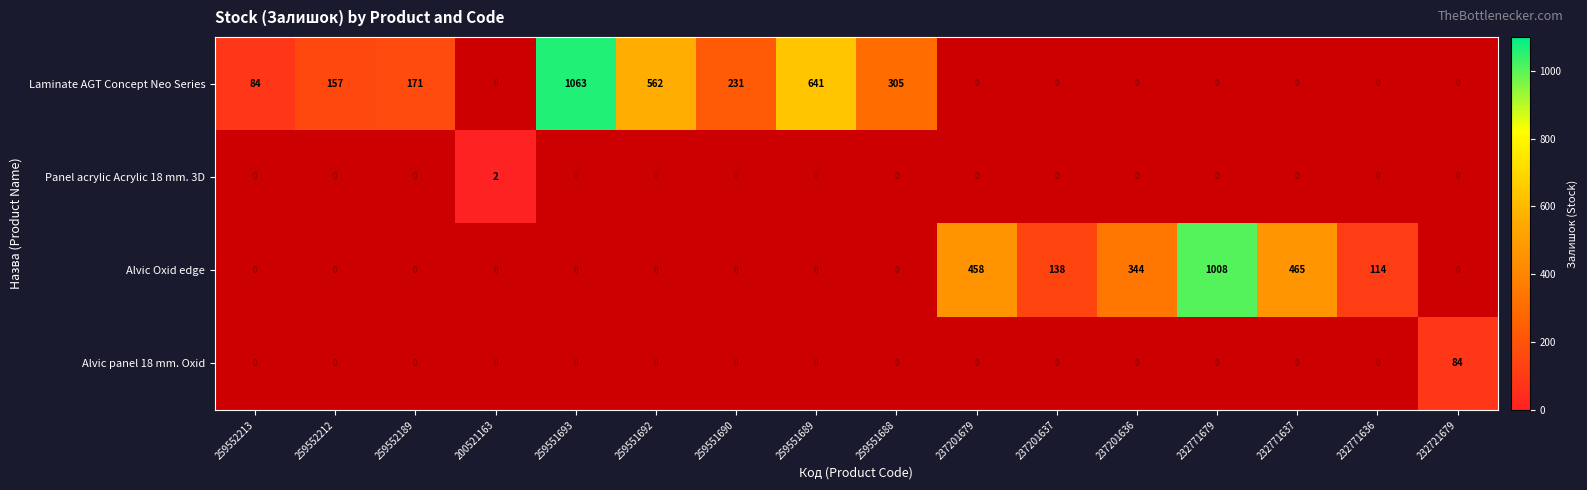

Between 237201636 and 232771679, which series saw the biggest shift?

Alvic Oxid edge